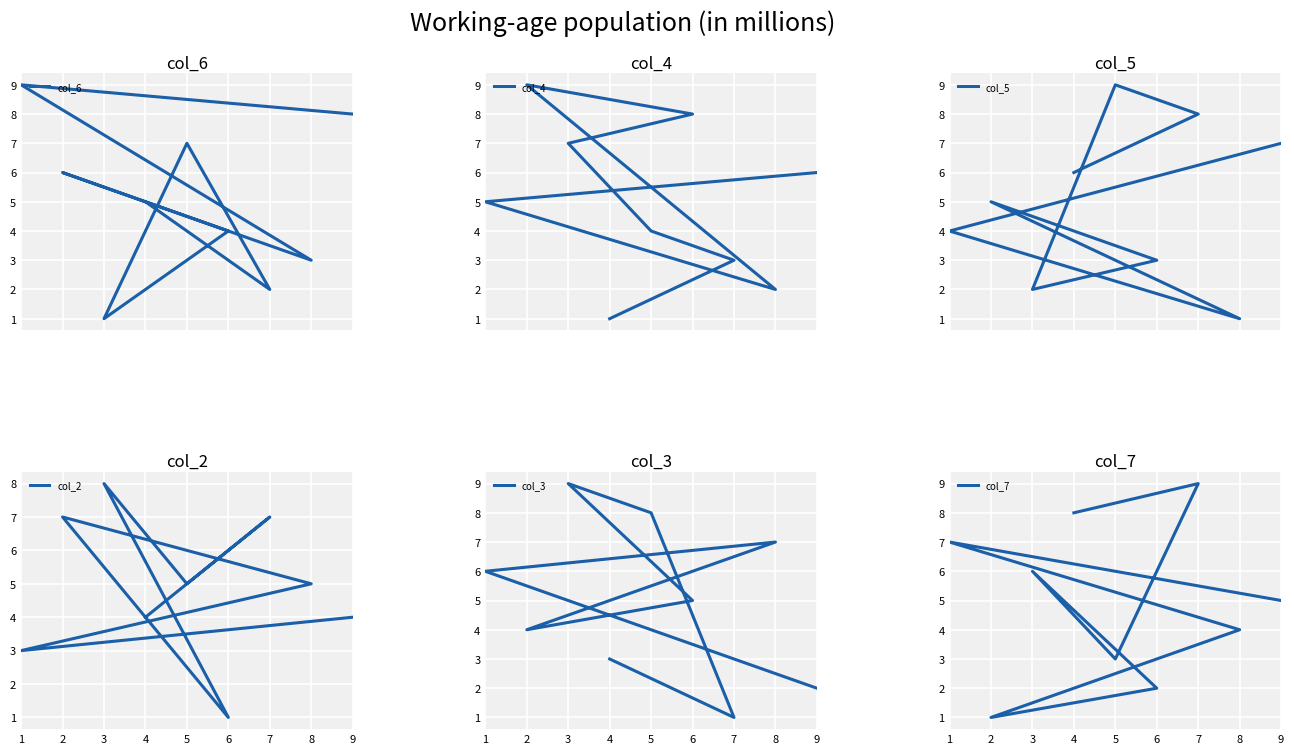

List the series in order of their peak value, lowest first.

col_2, col_6, col_4, col_5, col_3, col_7